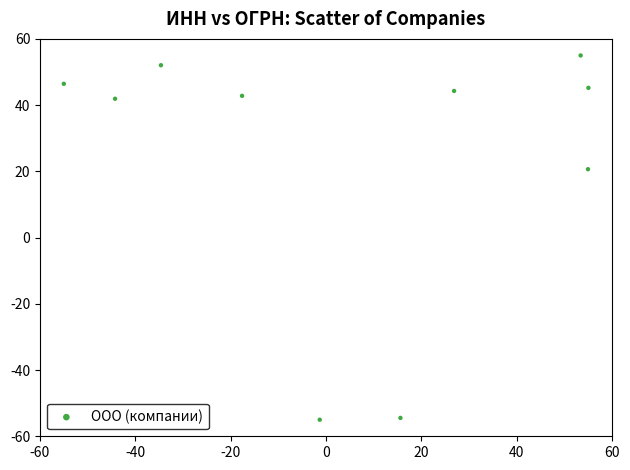

What is the average X value?

5.3